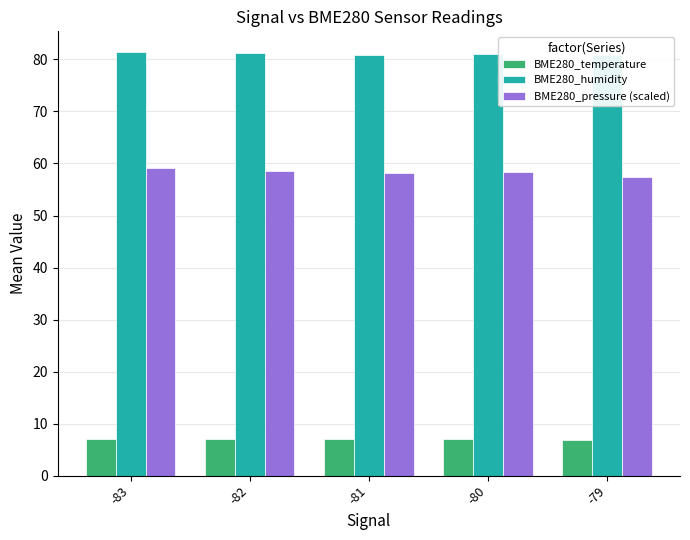

What is the minimum value shown in the chart?

6.9